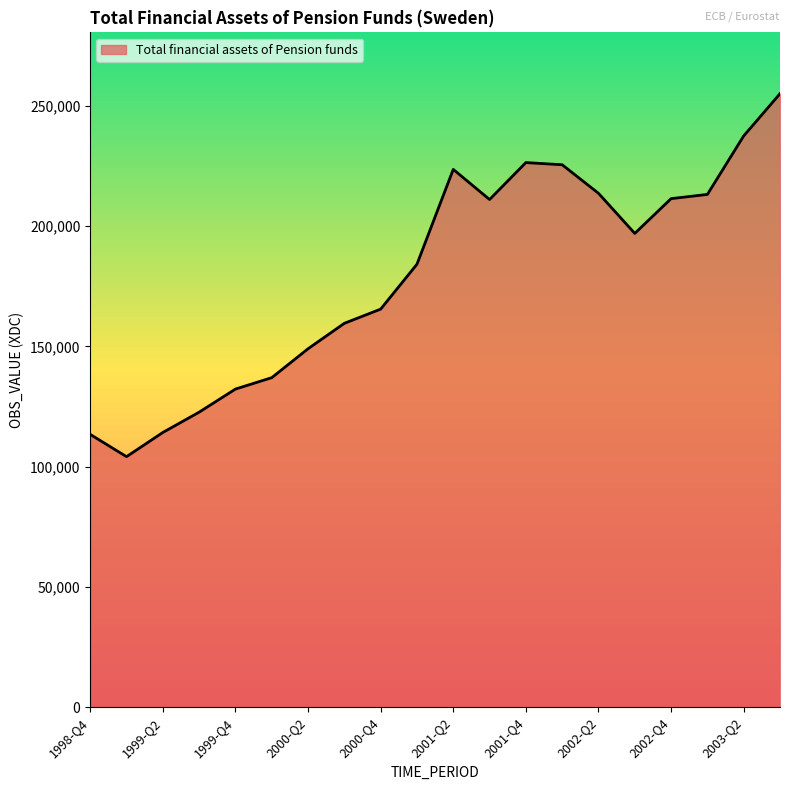

What is the difference between the maximum and minimum values?

150882